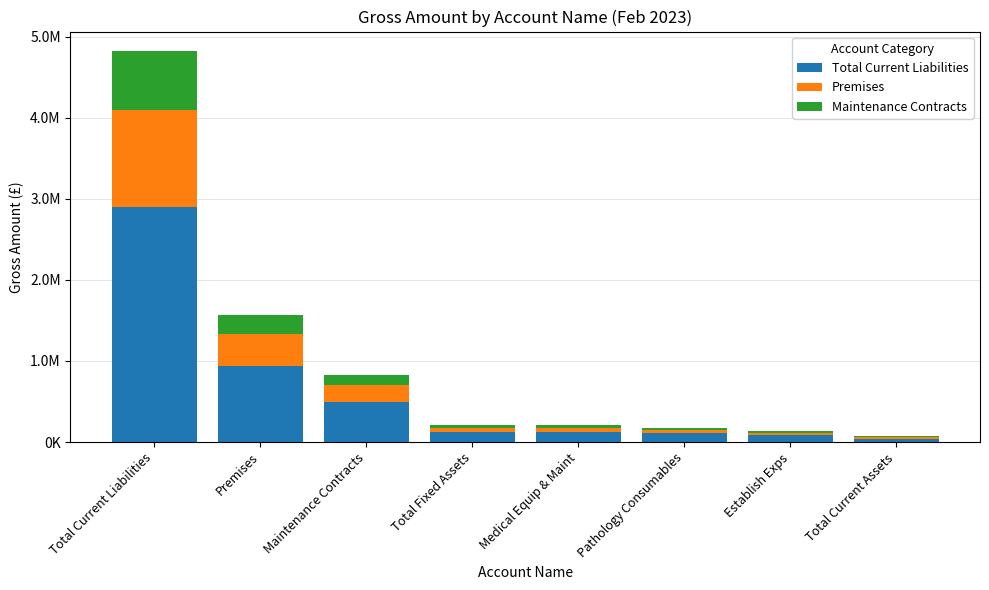

Are the bars grouped side by side (vs. stacked)?

No